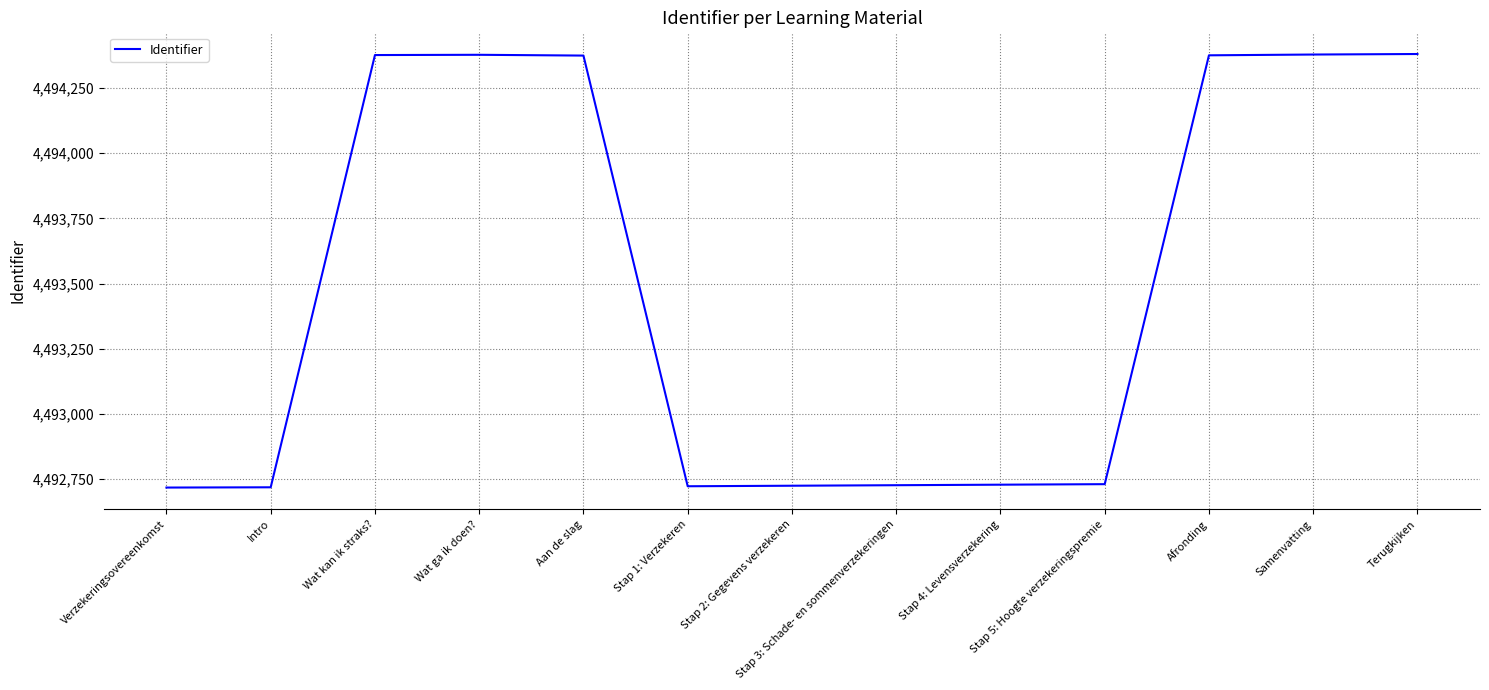

Which has a higher value, Terugkijken or Stap 1: Verzekeren?

Terugkijken